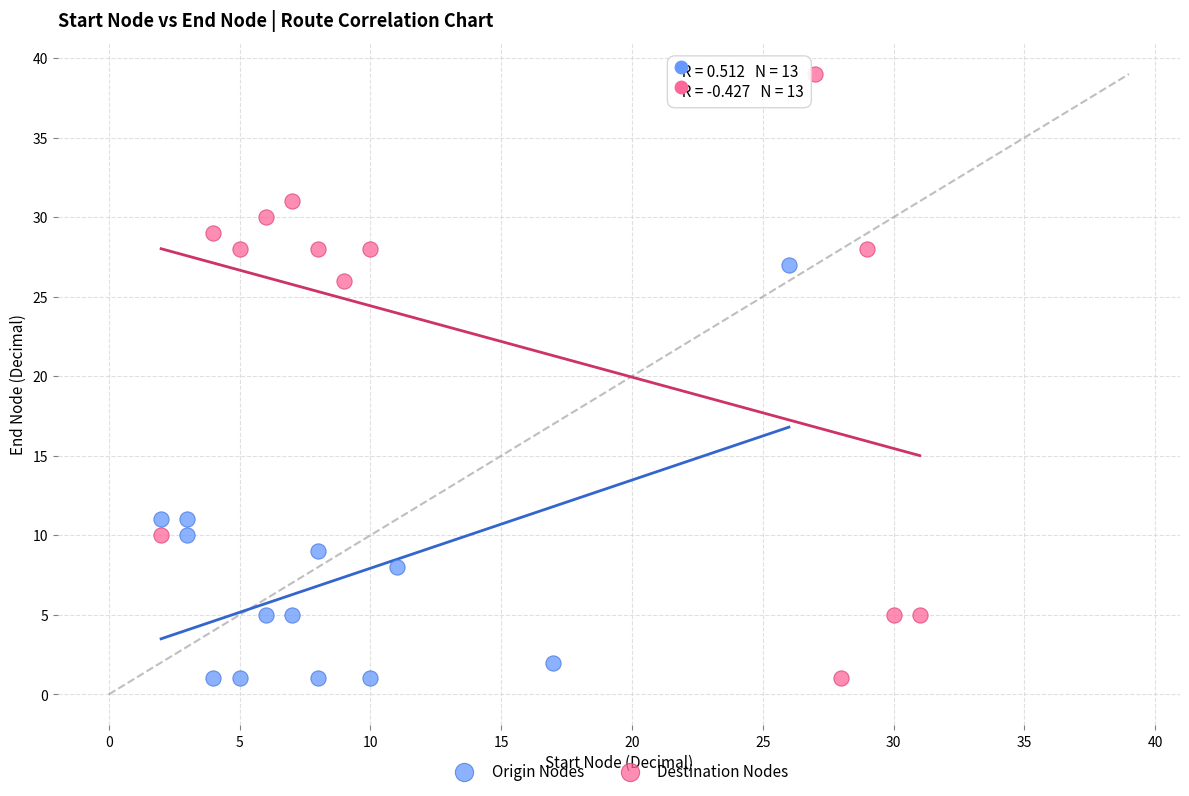

Which series contains the highest Y value?

Destination Nodes